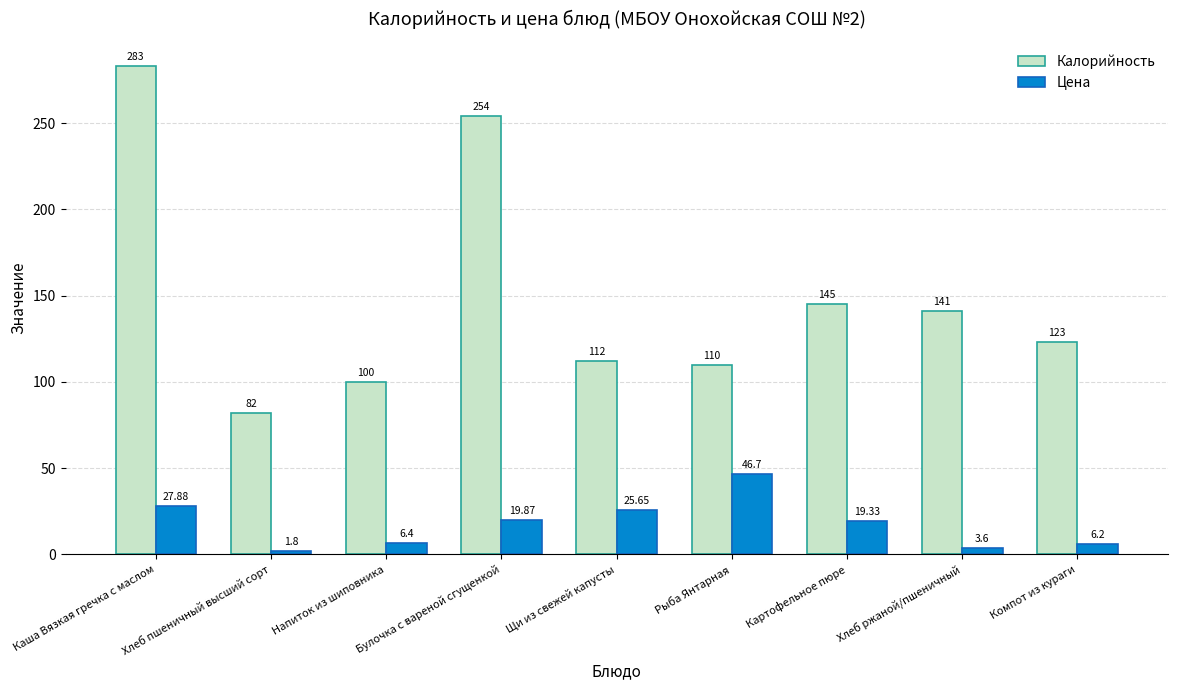

What is the difference between the second highest and second lowest values in the Калорийность series?

154.0